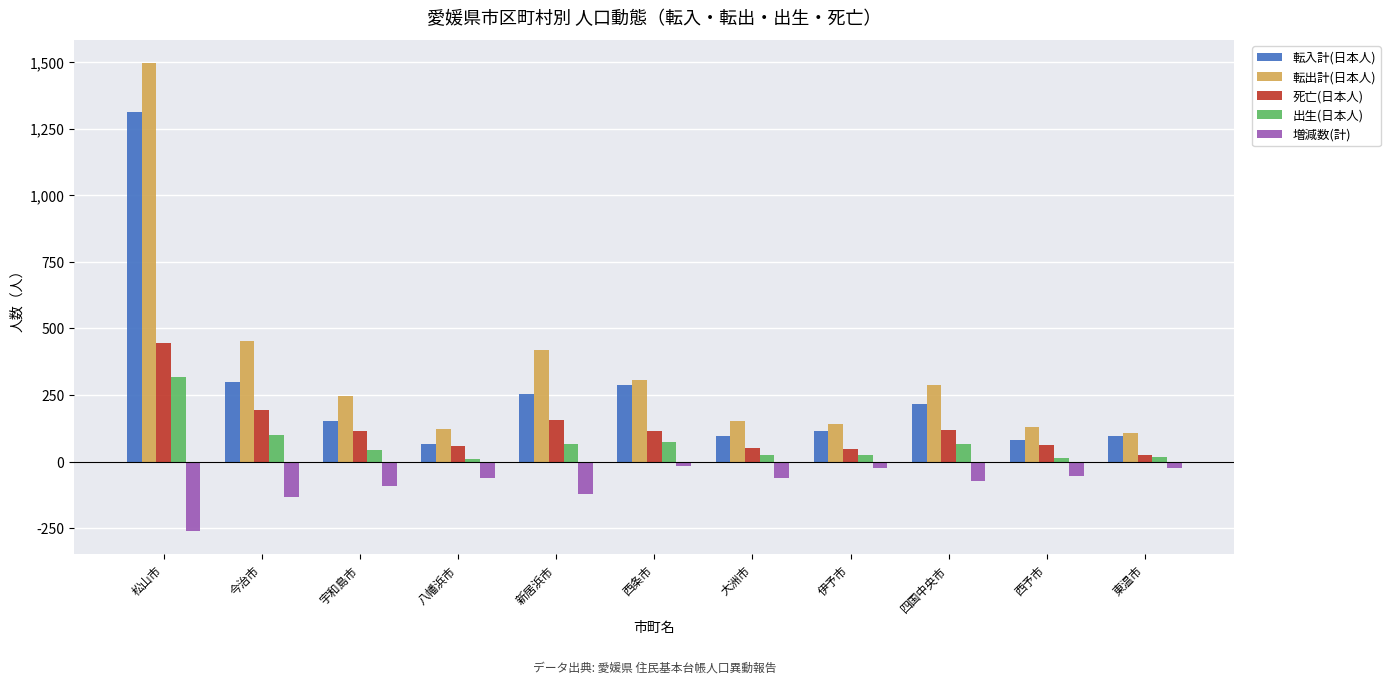

Is the value of 出生(日本人) at 東温市 greater than the value of 死亡(日本人) at 八幡浜市?

No